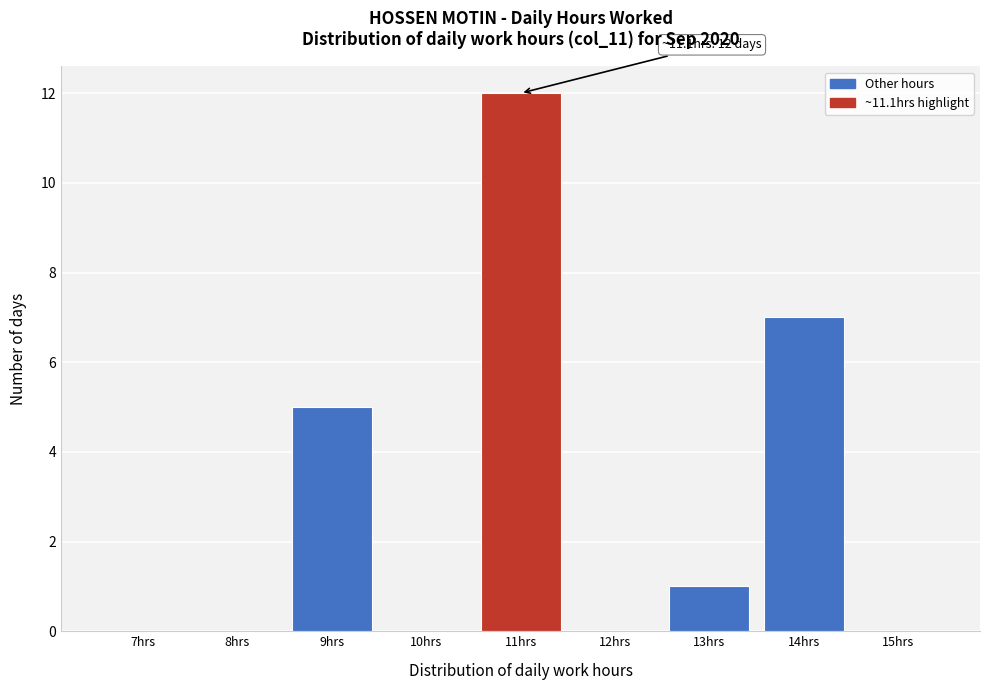

Reading right to left, what are all the values shown in this chart?

15hrs=0	14hrs=7	13hrs=1	12hrs=0	11hrs=12	10hrs=0	9hrs=5	8hrs=0	7hrs=0